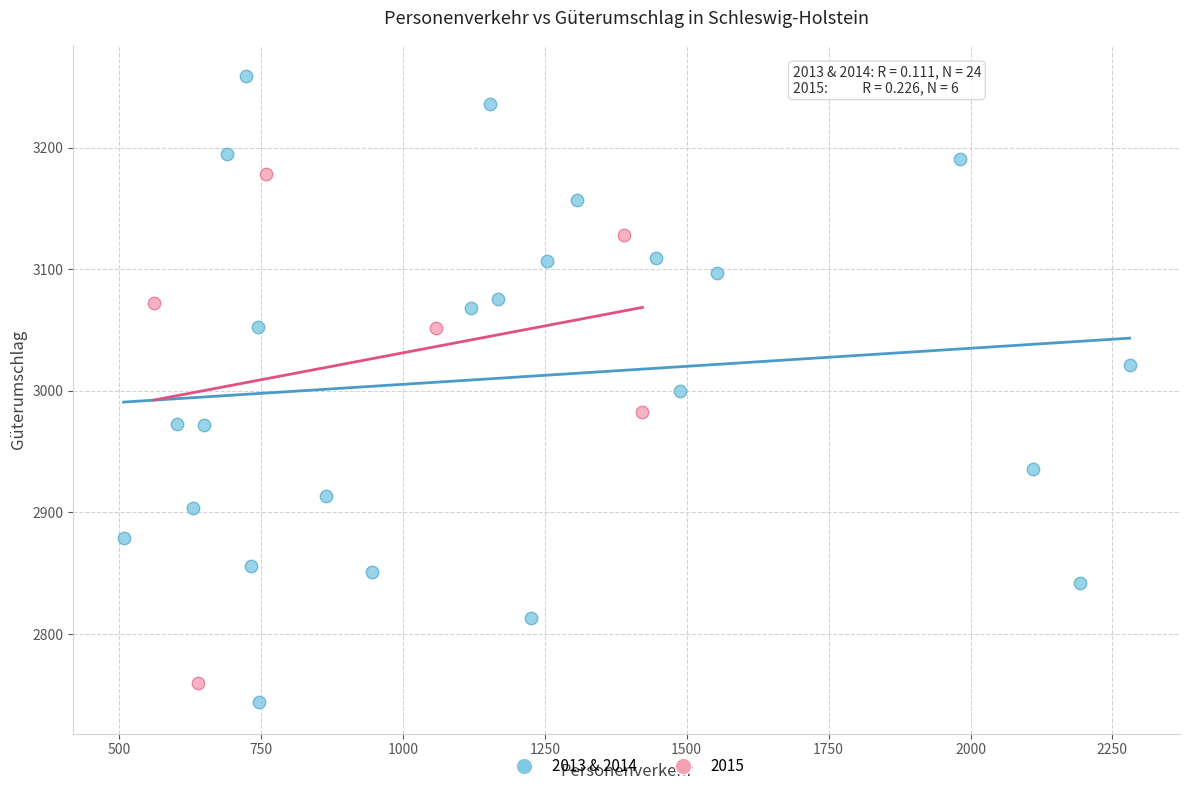

Which series has the largest Y range (max minus min)?

2013 & 2014